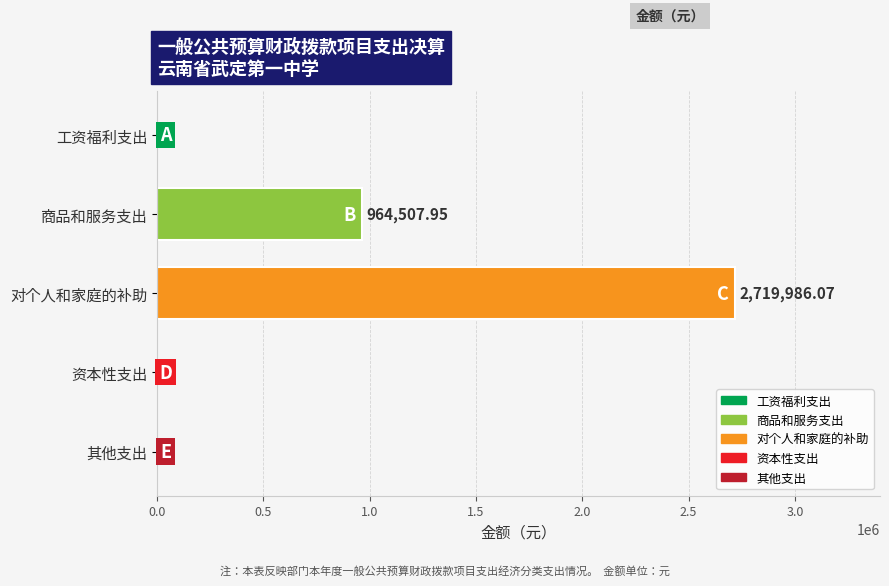

Are the bars grouped side by side (vs. stacked)?

No